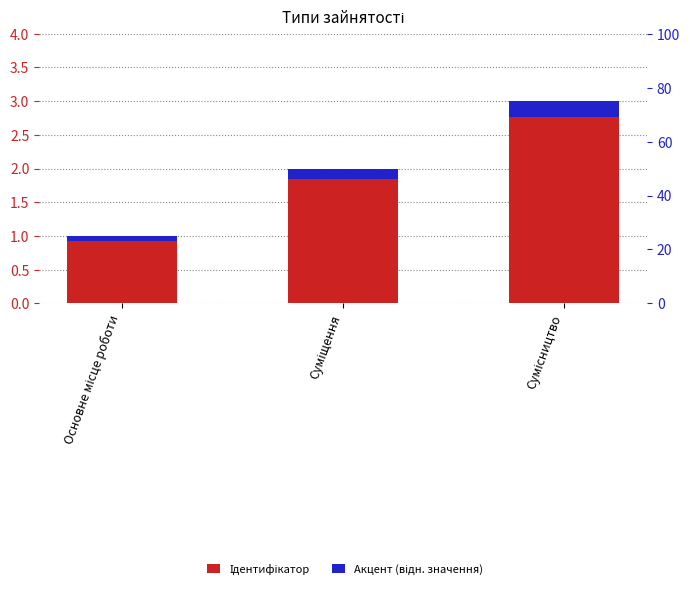

At which category is the sum across all series the highest?

Сумісництво